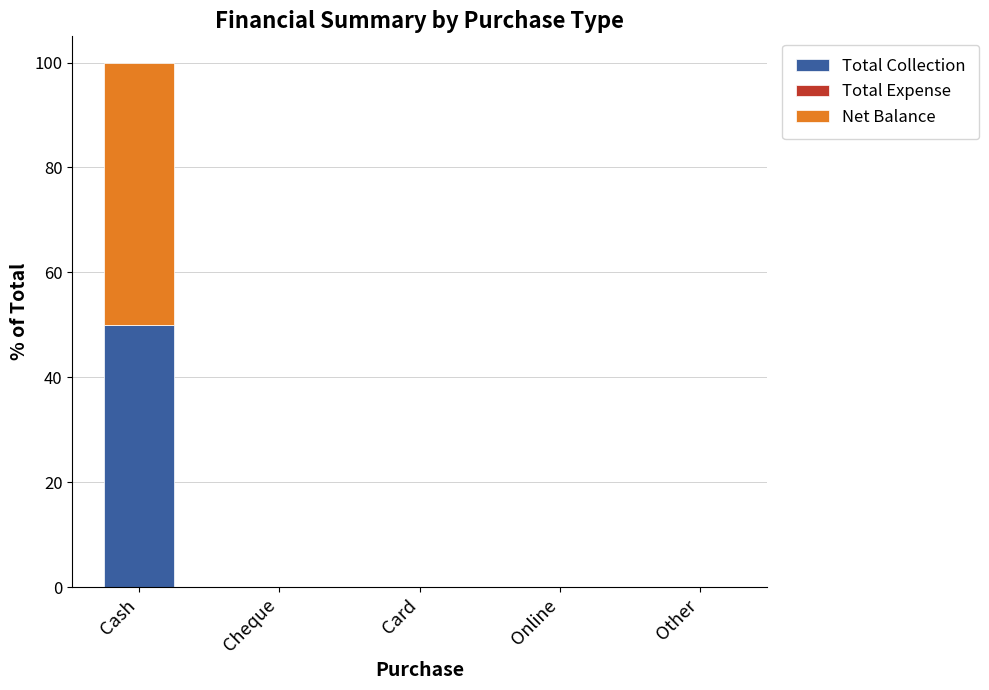

What is the maximum value for Total Collection?

50